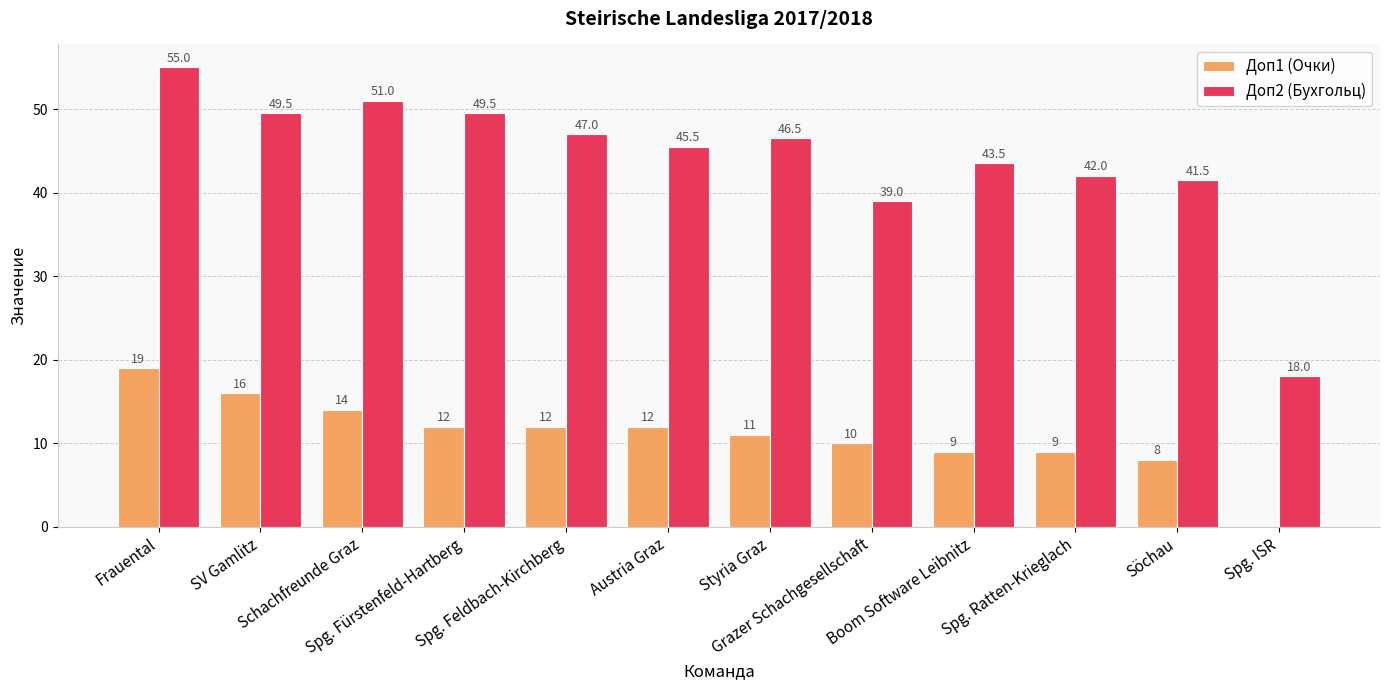

Count the number of categories in the chart.

12